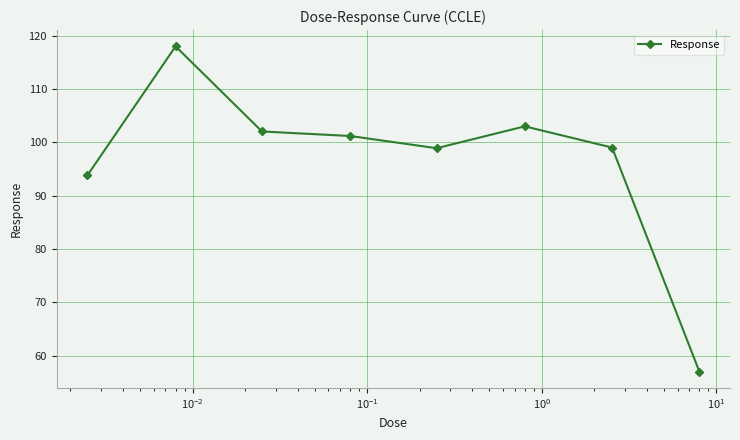

How many distinct data groups are displayed?

1